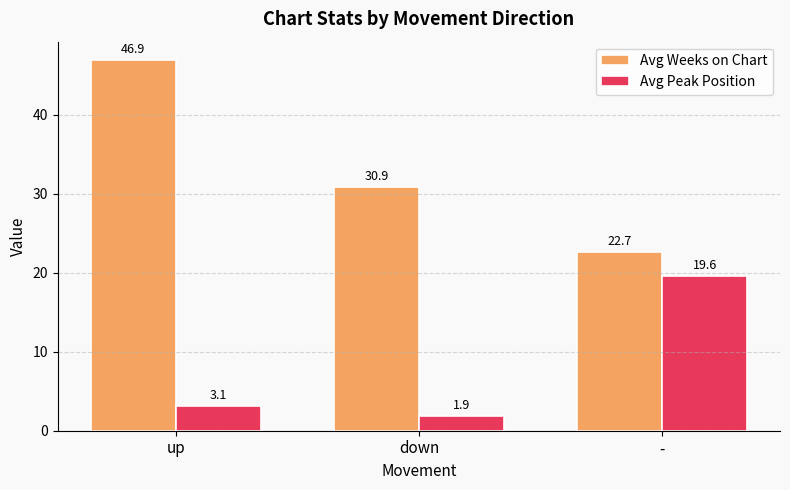

At which label does Avg Weeks on Chart first exceed 30?

up